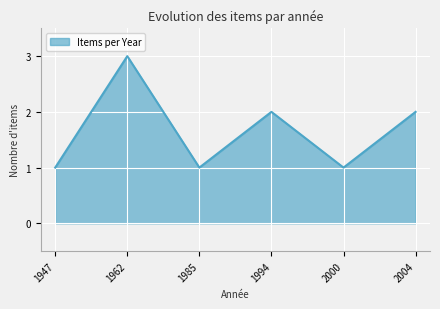

Reading left to right, extract all data points from this chart.

1	3	1	2	1	2